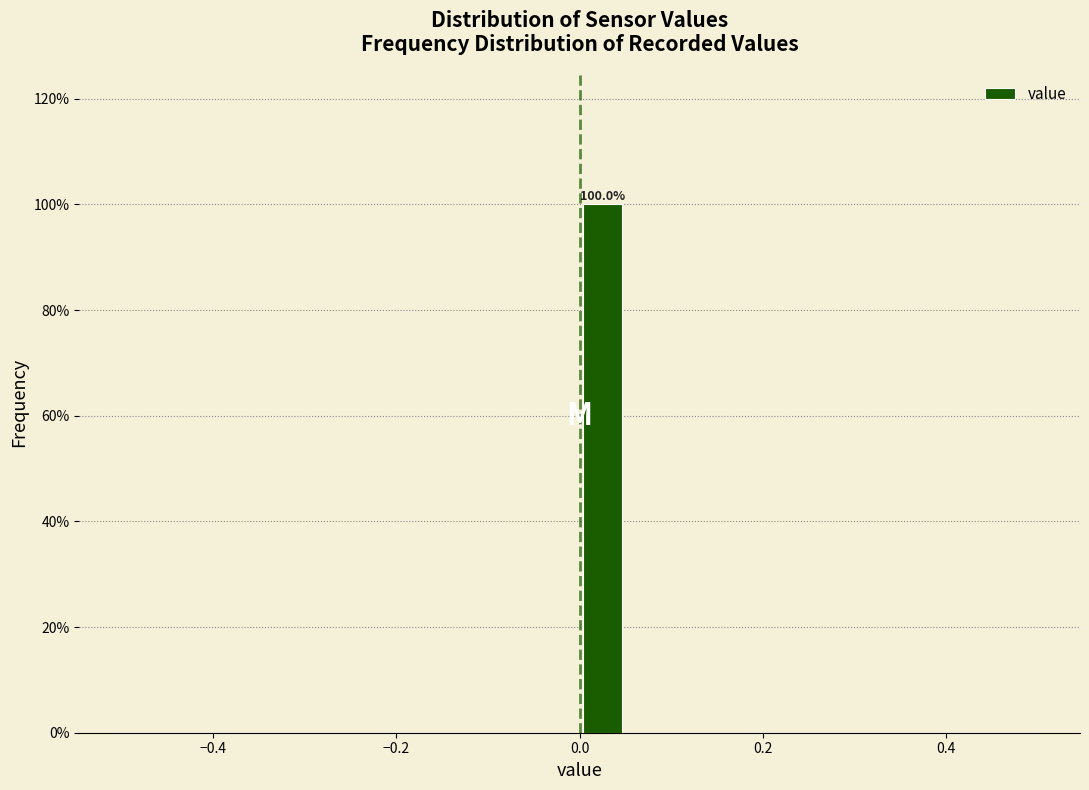

Read against the x-axis, roughly where is the centre of the tallest bar?

0.02